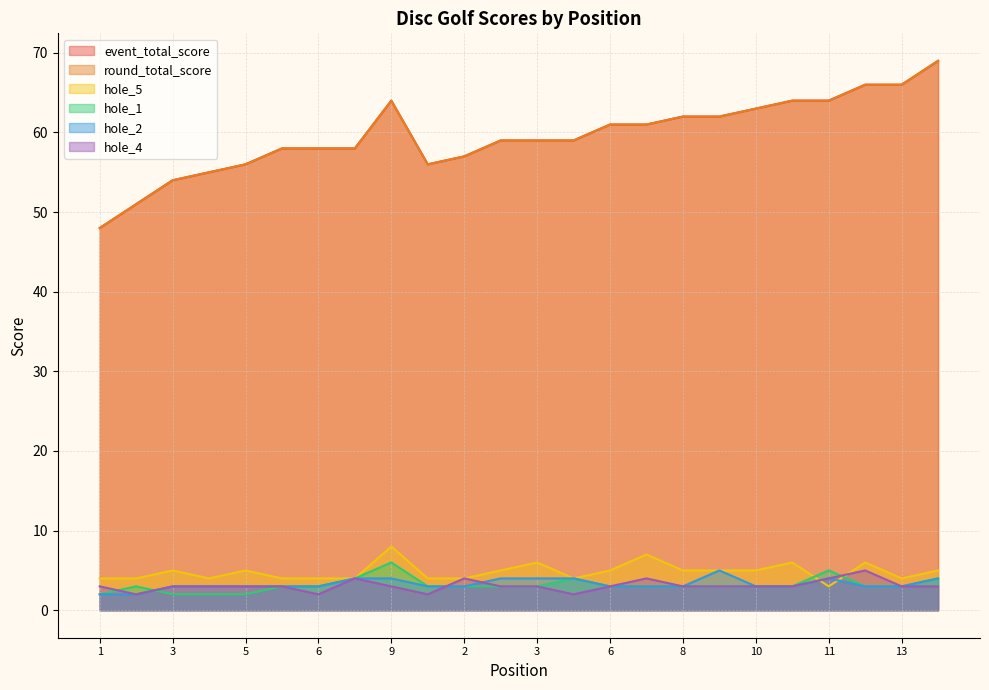

How many data points in round_total_score are above 59?

11